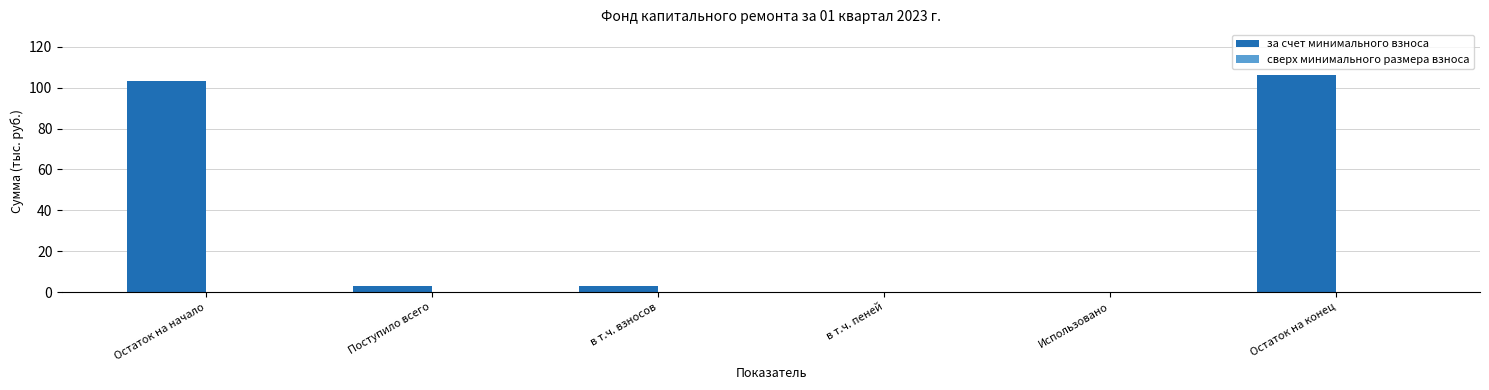

Are the bars grouped side by side (vs. stacked)?

No